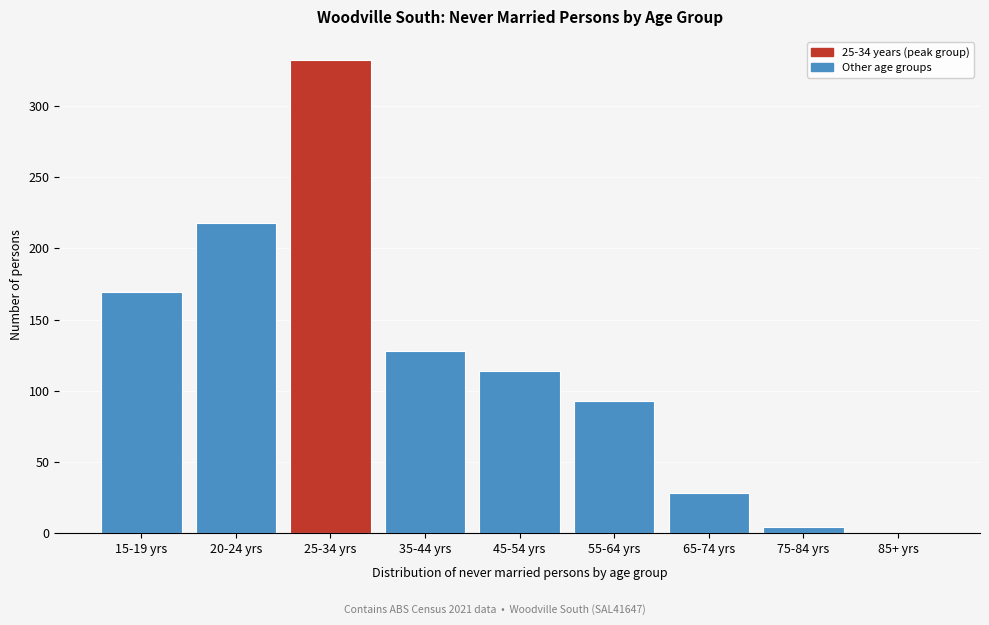

Reading left to right, transcribe all the data shown in this chart.

15-19 yrs=169	20-24 yrs=218	25-34 yrs=332	35-44 yrs=128	45-54 yrs=114	55-64 yrs=93	65-74 yrs=28	75-84 yrs=4	85+ yrs=0